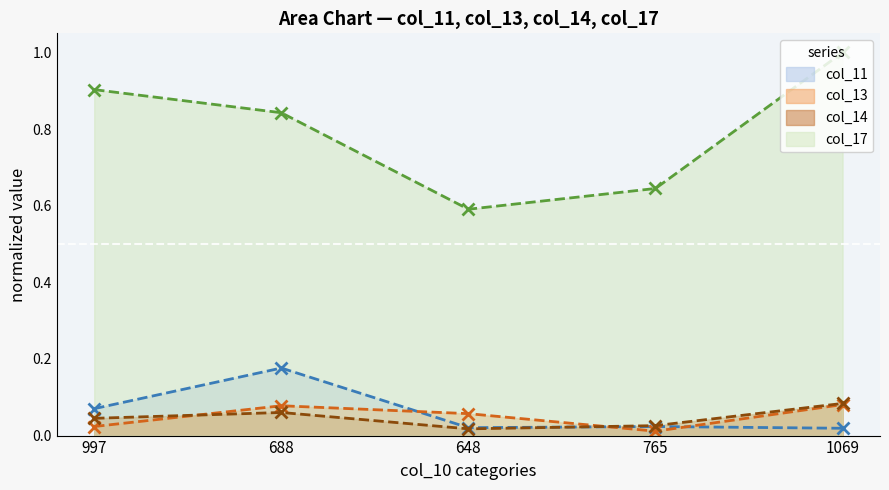

Which series has the largest range (max minus min)?

col_17